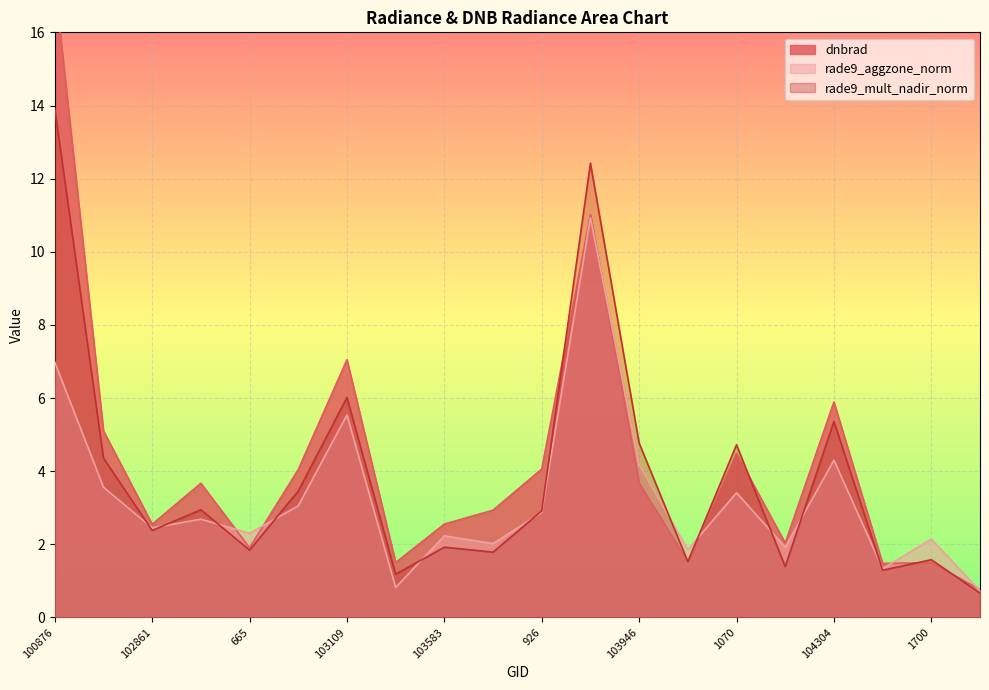

What is the spread (max minus min) of values at 103827?

1.5